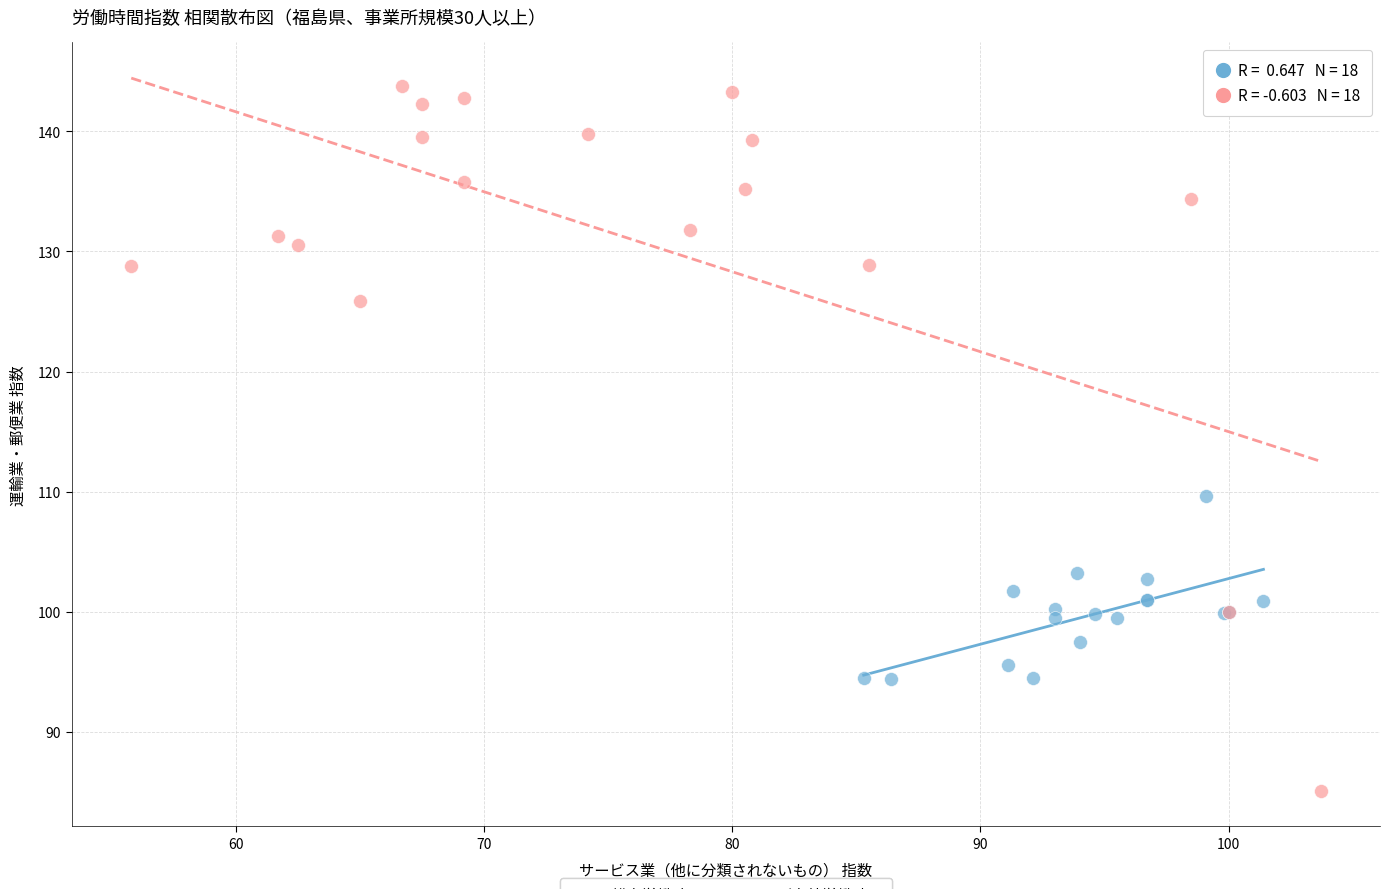

Which series reaches the maximum Y coordinate?

所定外労働時間